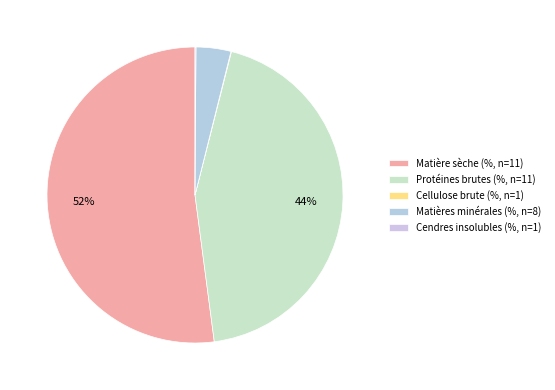

What is the majority slice?

Matière sèche (%, n=11)